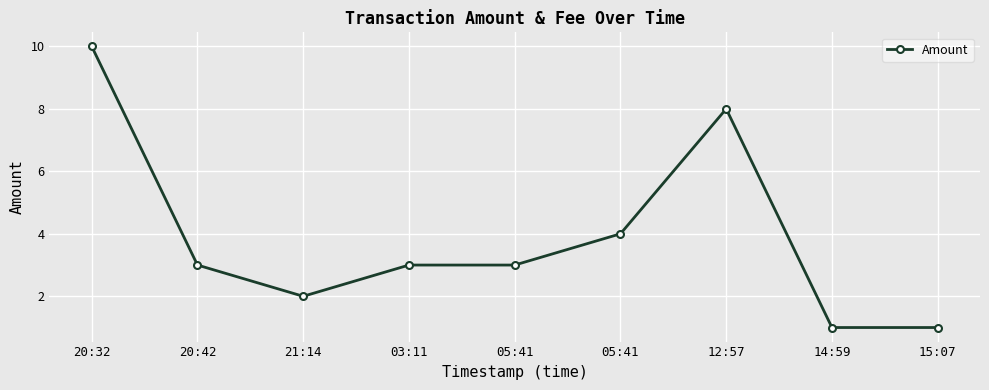

How many lines are shown in the chart?

1